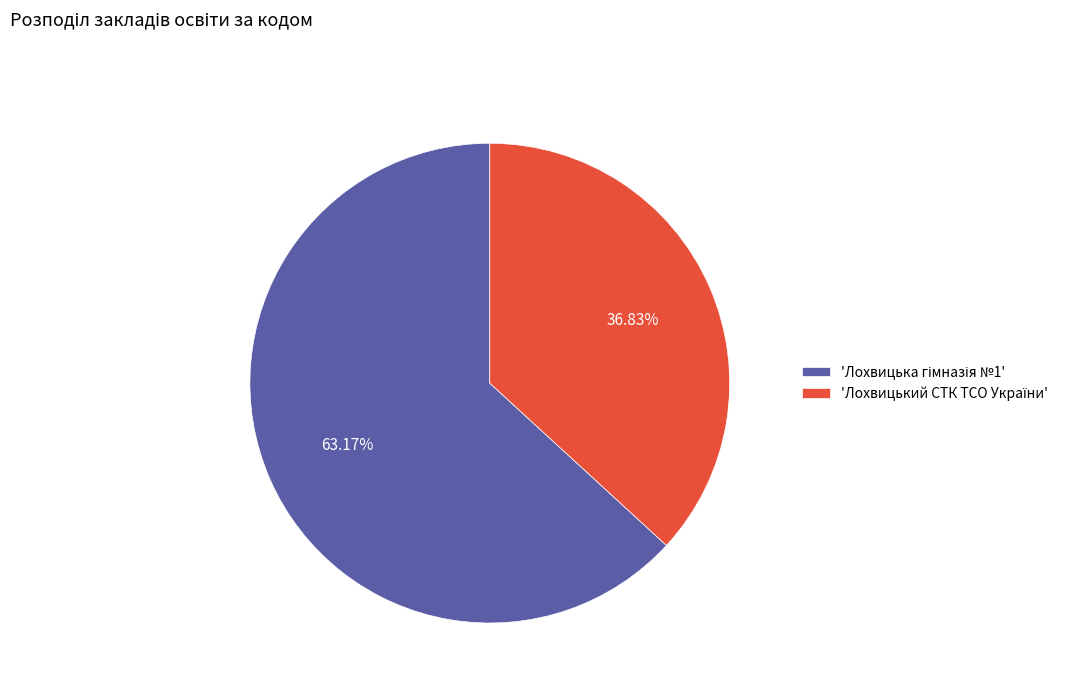

Does any single category account for the majority?

Yes